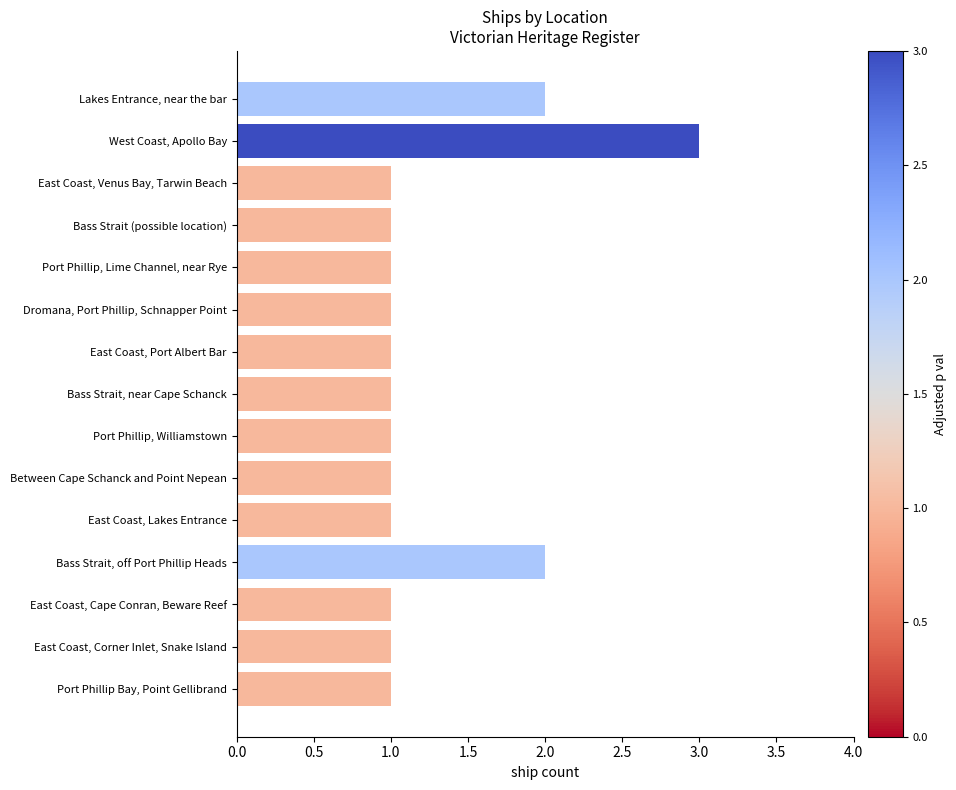

How many distinct data groups are displayed?

1